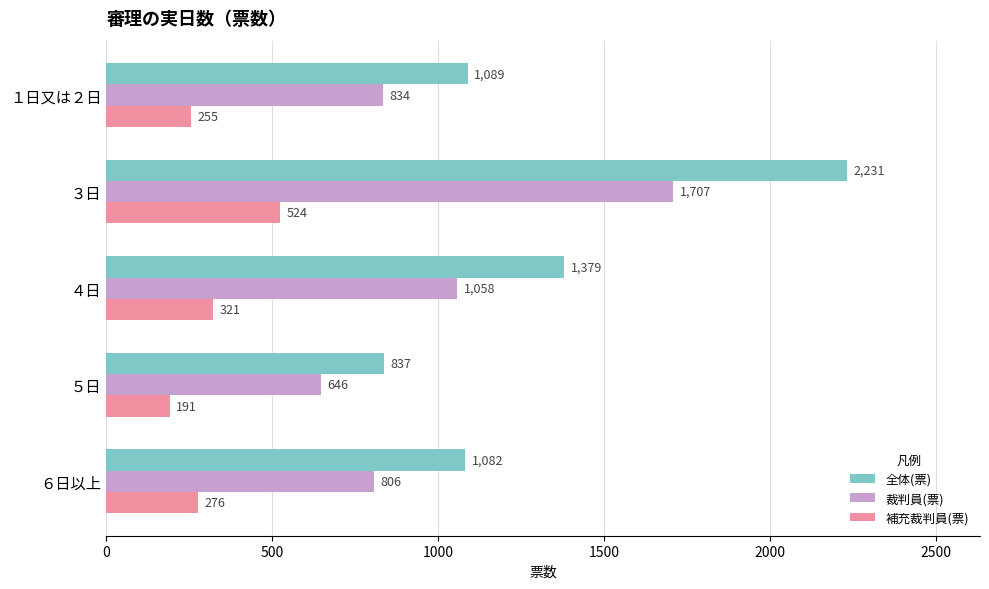

Rank the series by their maximum value, from highest to lowest.

全体(票), 裁判員(票), 補充裁判員(票)